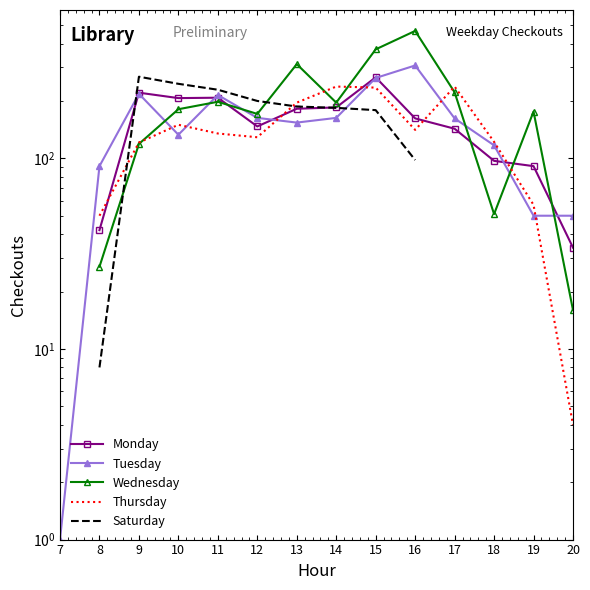

Between 7 and 15, which series saw the biggest shift?

Tuesday